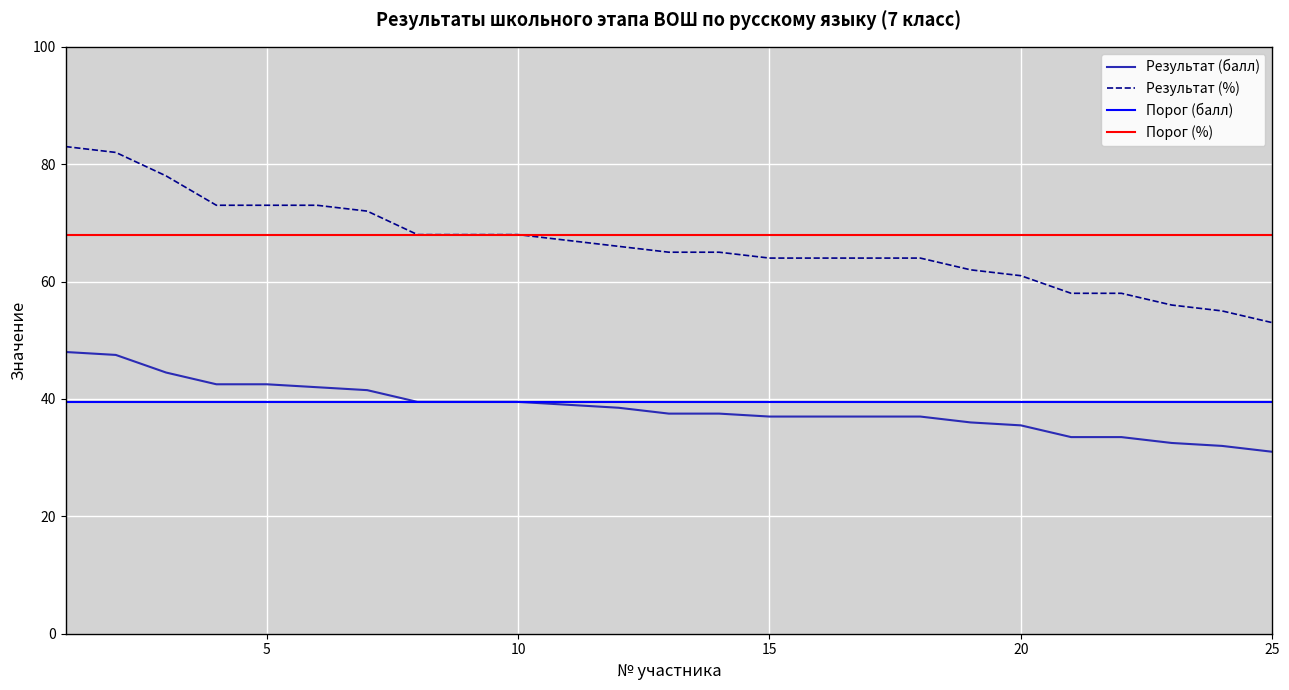

At which label does Результат (балл) first exceed 37?

1